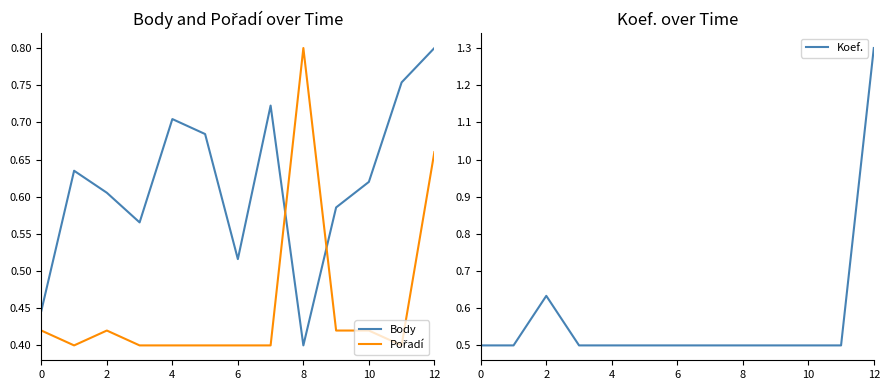

At which label is Body closest to 0?

8